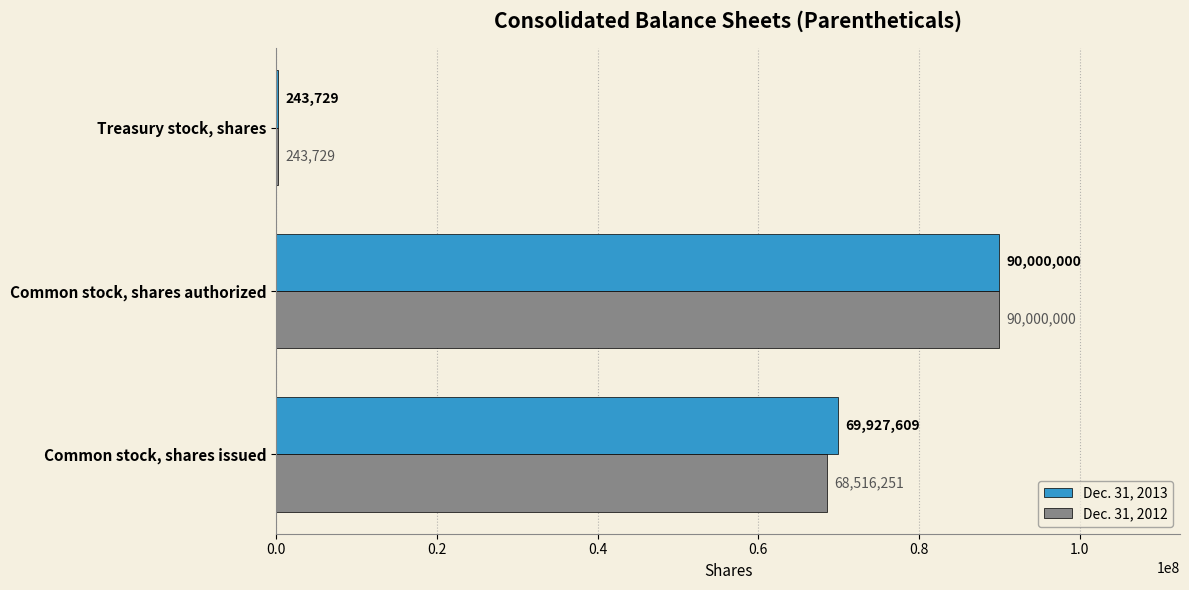

The value of Dec. 31, 2013 at Common stock, shares issued is 101722515. True or false?

False